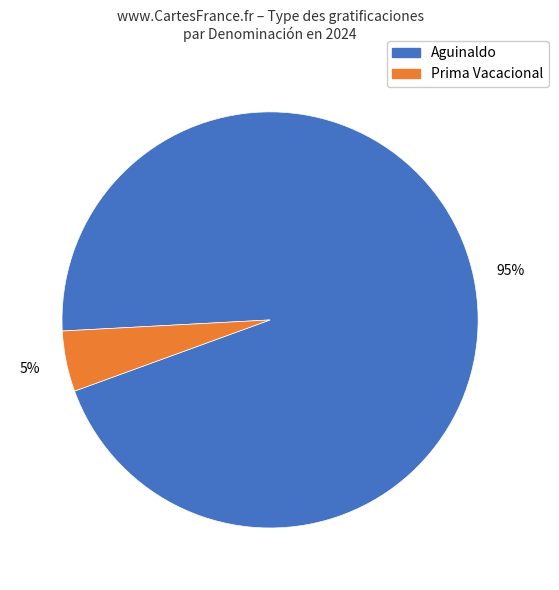

Is there a majority slice in this chart?

Yes